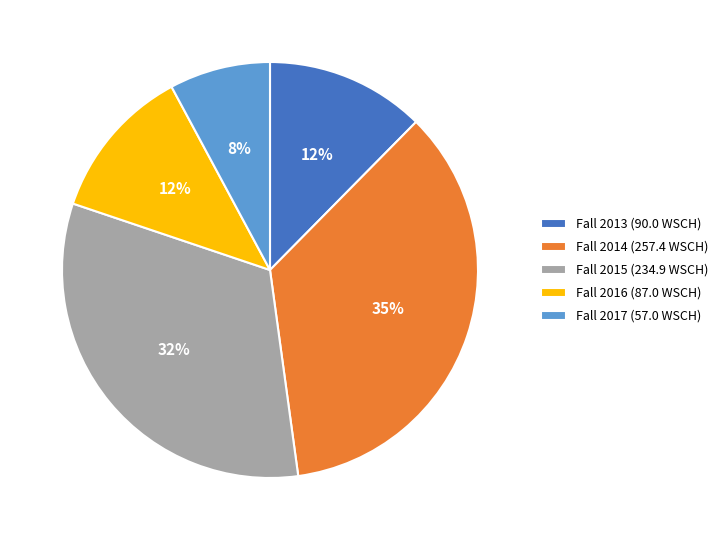

Which has a higher value, Fall 2013 or Fall 2017?

Fall 2013